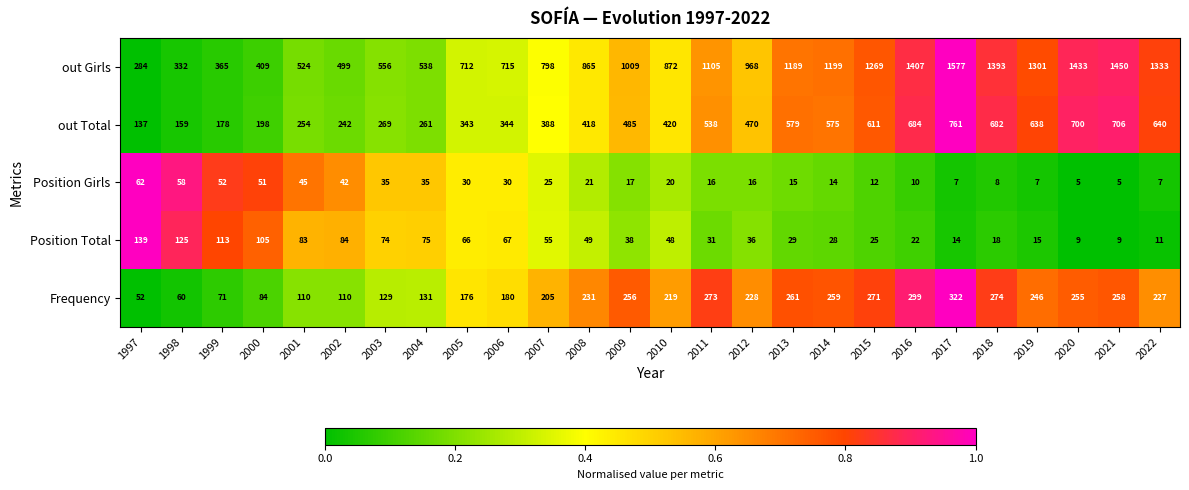

Is the value of Position Total at 2008 greater than the value of Position Girls at 2013?

Yes